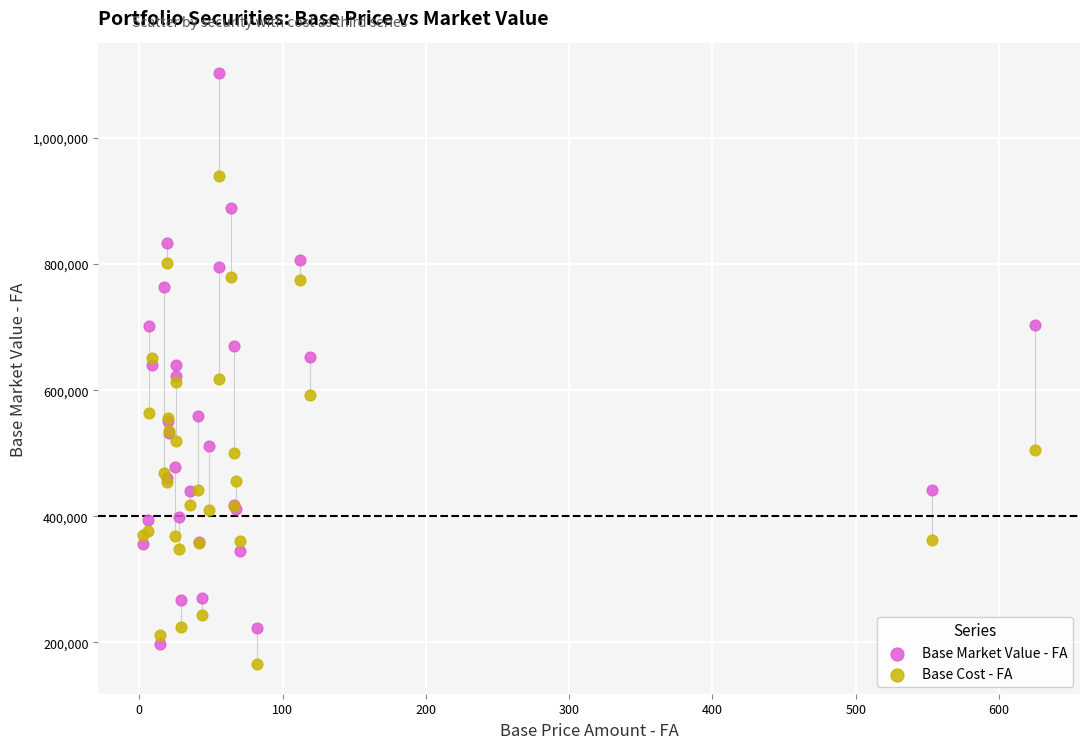

What is the X range (max minus min) for the scatter plot?

622.8